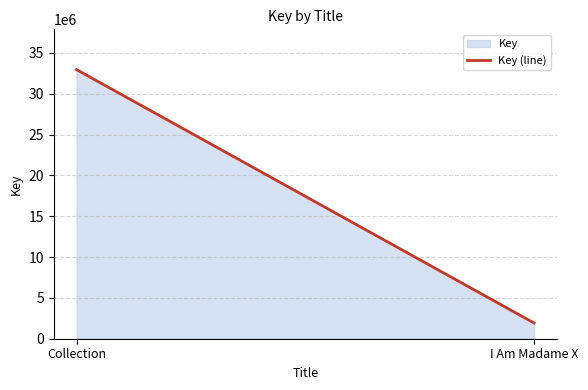

What is the difference between the maximum and minimum values?

31017680